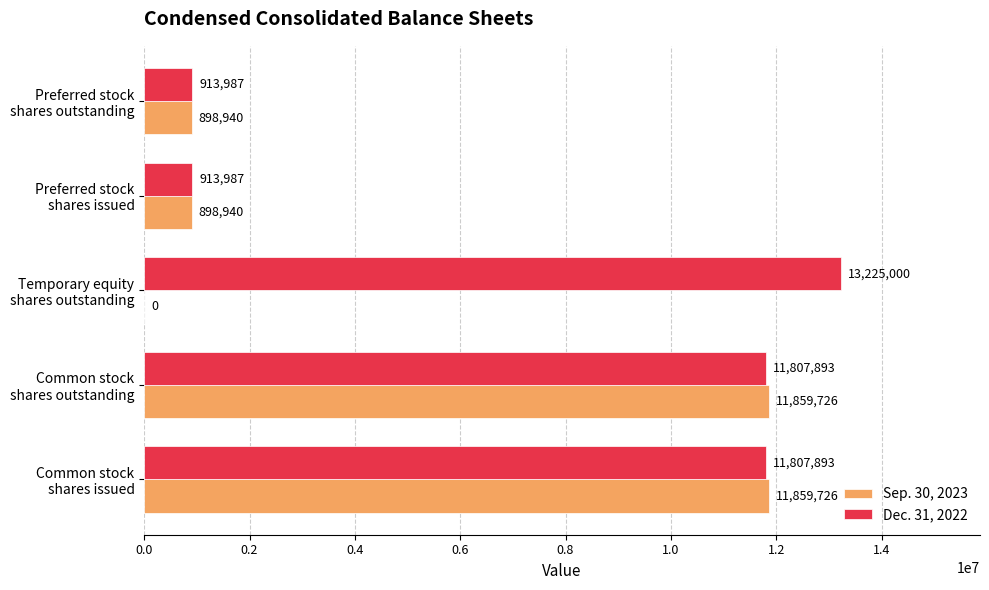

Which series has the largest total across all categories?

Dec. 31, 2022